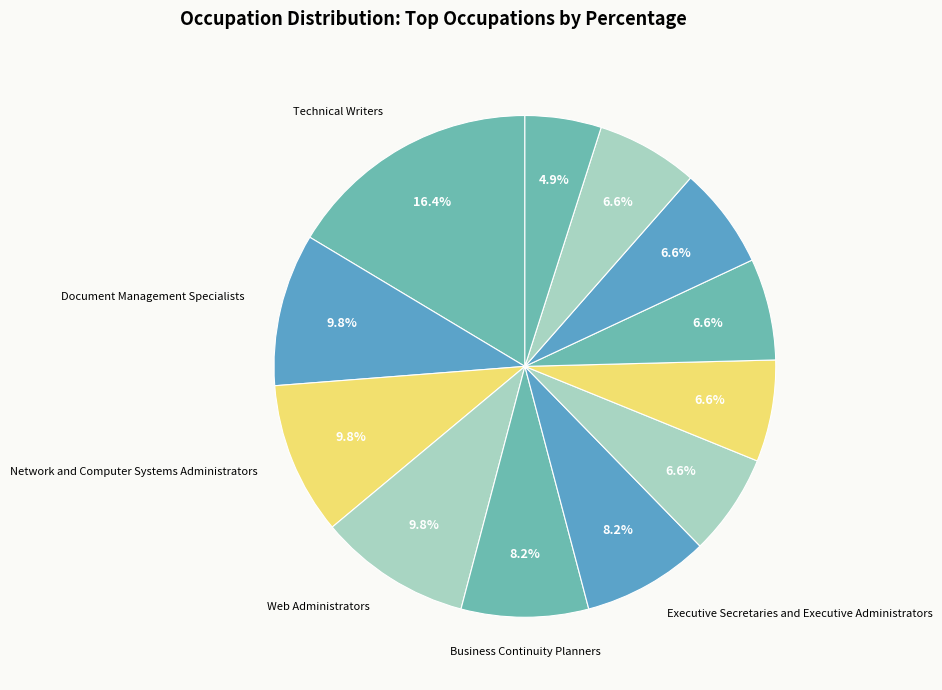

How many slices are in this pie chart?

12